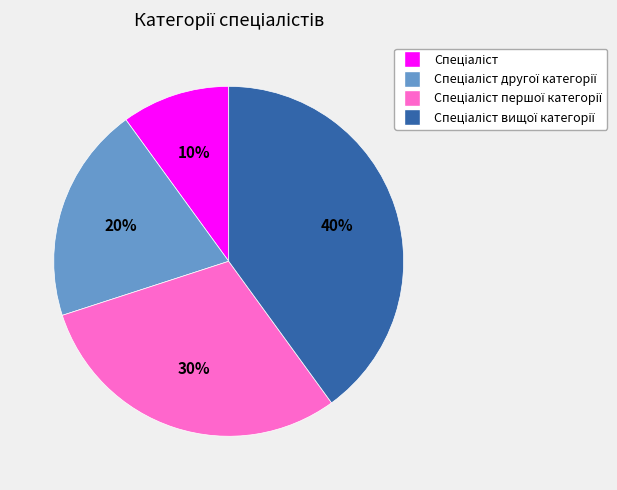

Is there a majority slice in this chart?

No